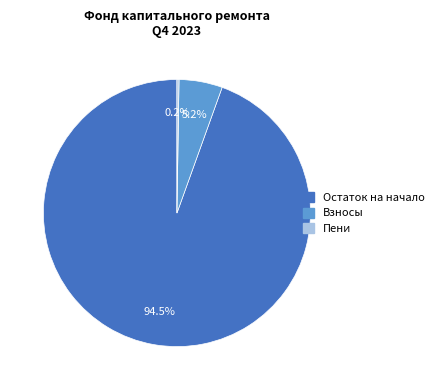

To the nearest percent, what is the average slice percentage?

33%